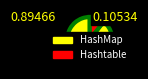

Approximately how many times larger is the value at Hashtable compared to HashMap?

0.1